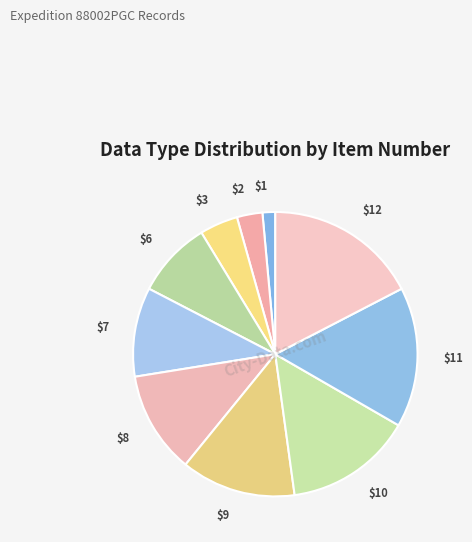

Which category has the biggest portion of the pie?

$12